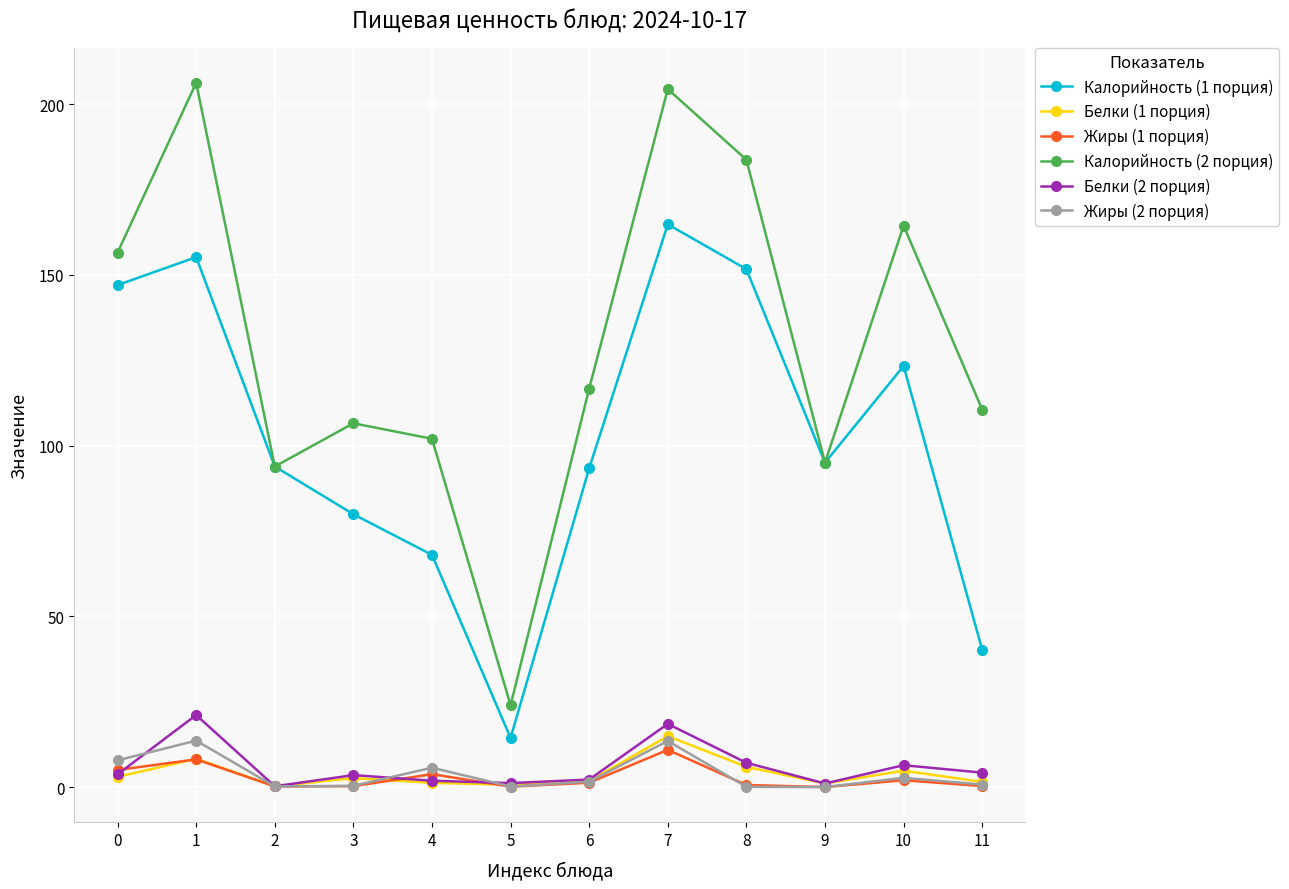

Is the value of Калорийность (1 порция) at 3 greater than the value of Белки (2 порция) at 11?

Yes